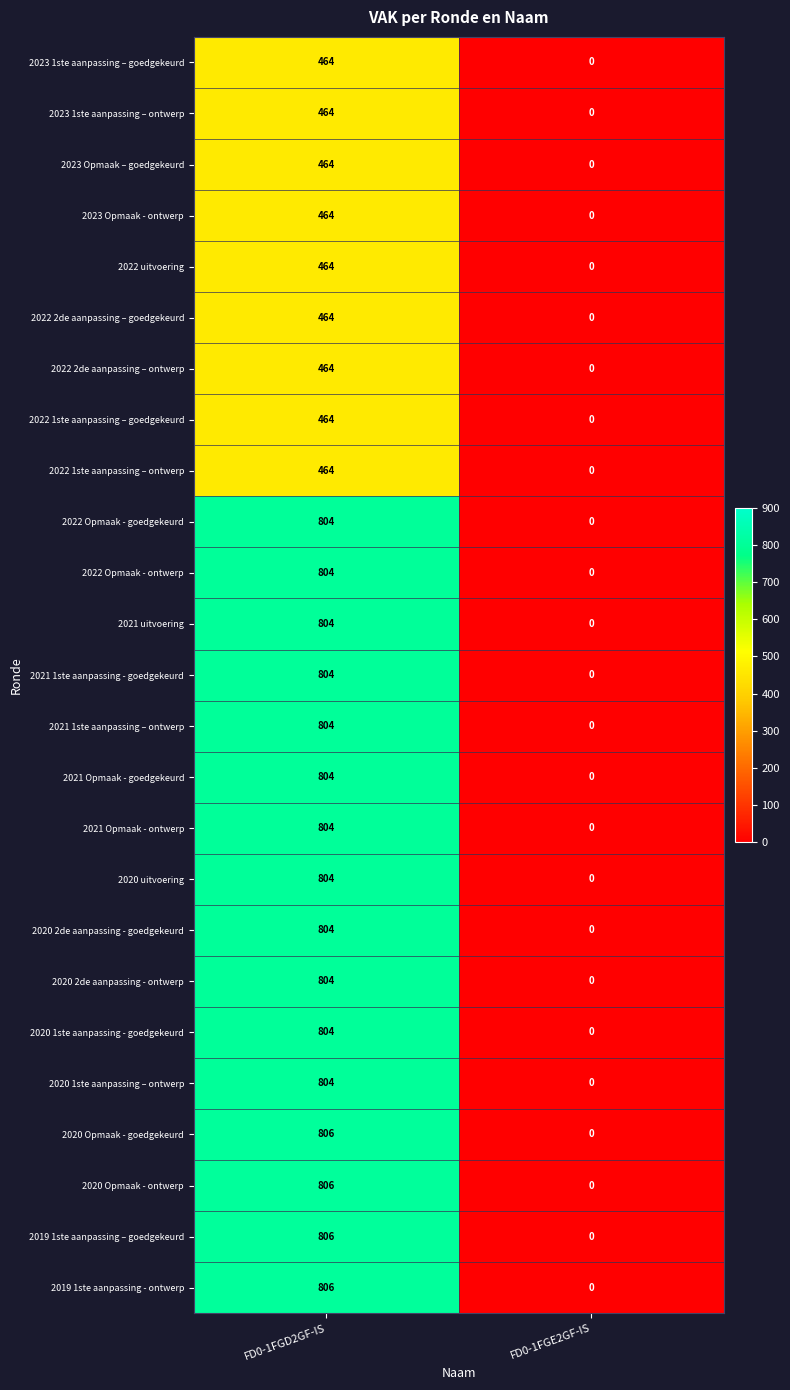

List the labels in order of 2023 1ste aanpassing – goedgekeurd value, smallest first.

FD0-1FGE2GF-IS, FD0-1FGD2GF-IS